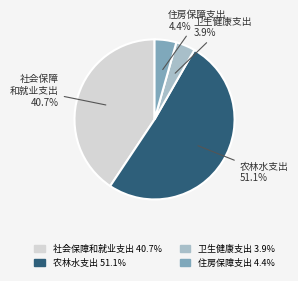

Does any single category account for the majority?

Yes